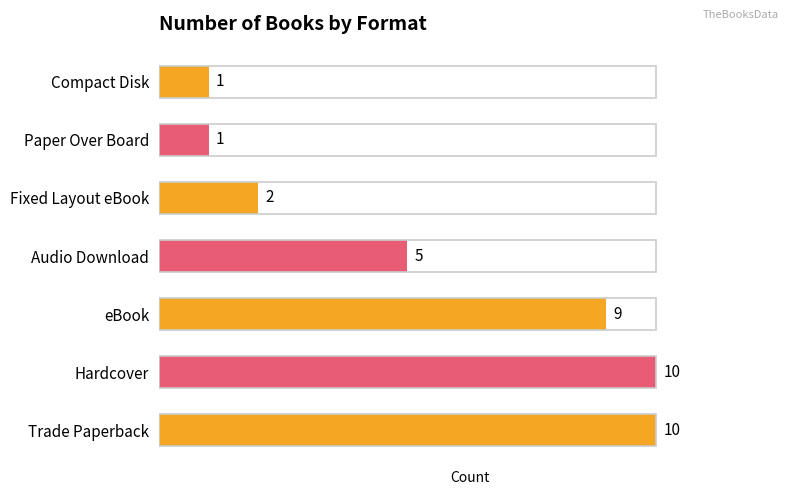

Reading top to bottom, list all the values displayed in this chart.

Compact Disk=1	Paper Over Board=1	Fixed Layout eBook=2	Audio Download=5	eBook=9	Hardcover=10	Trade Paperback=10